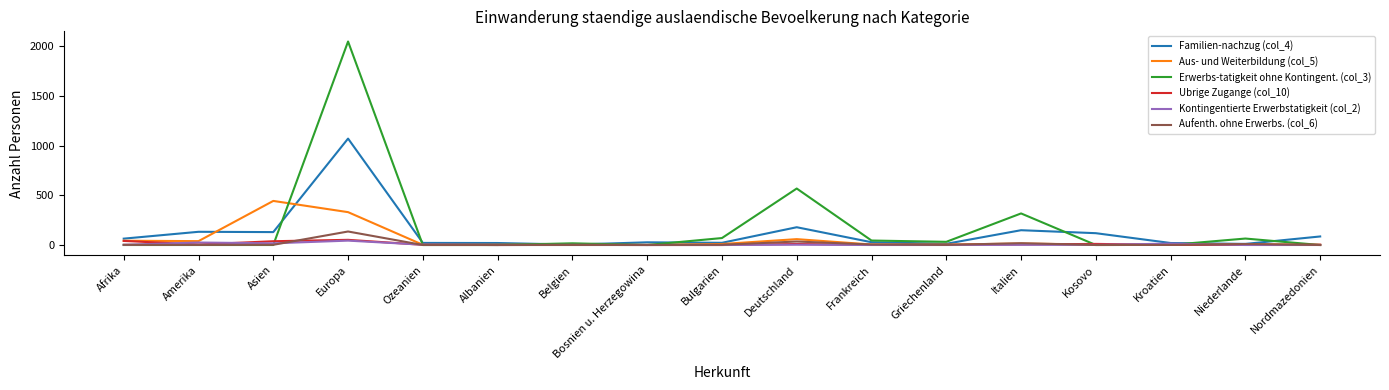

At which label is Erwerbs-tatigkeit ohne Kontingent. (col_3) closest to 1025?

Deutschland